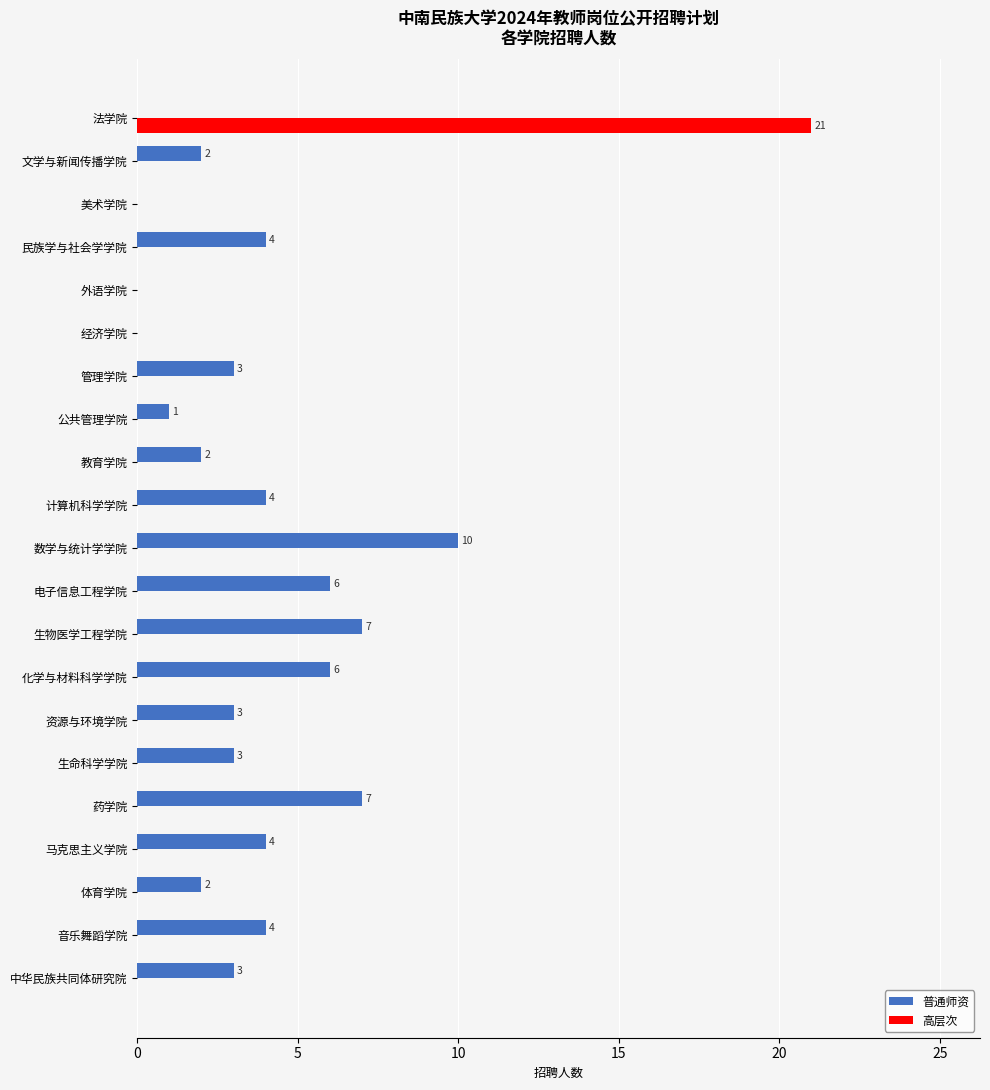

At which category is the sum across all series the highest?

法学院